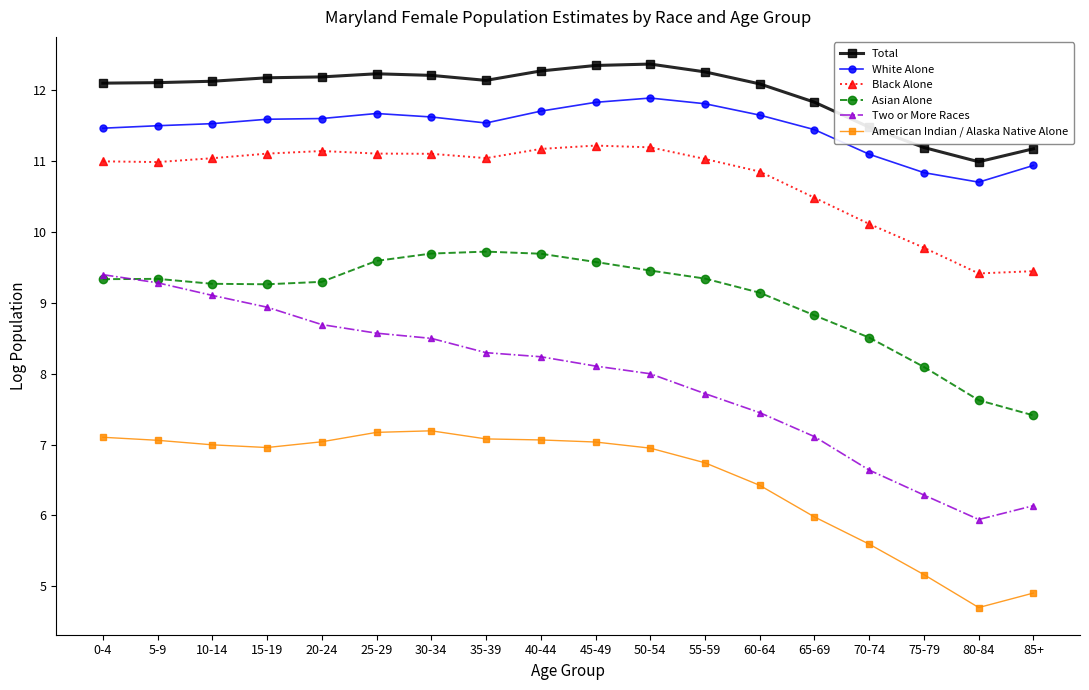

The Black Alone series shows 14.4 at 10-14. True or false?

False